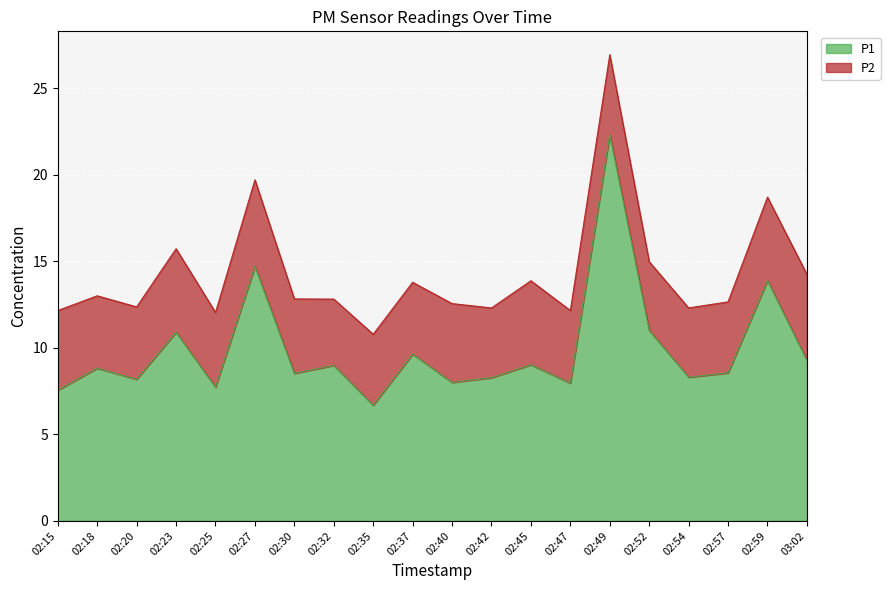

Which category has the highest value across all series?

02:49